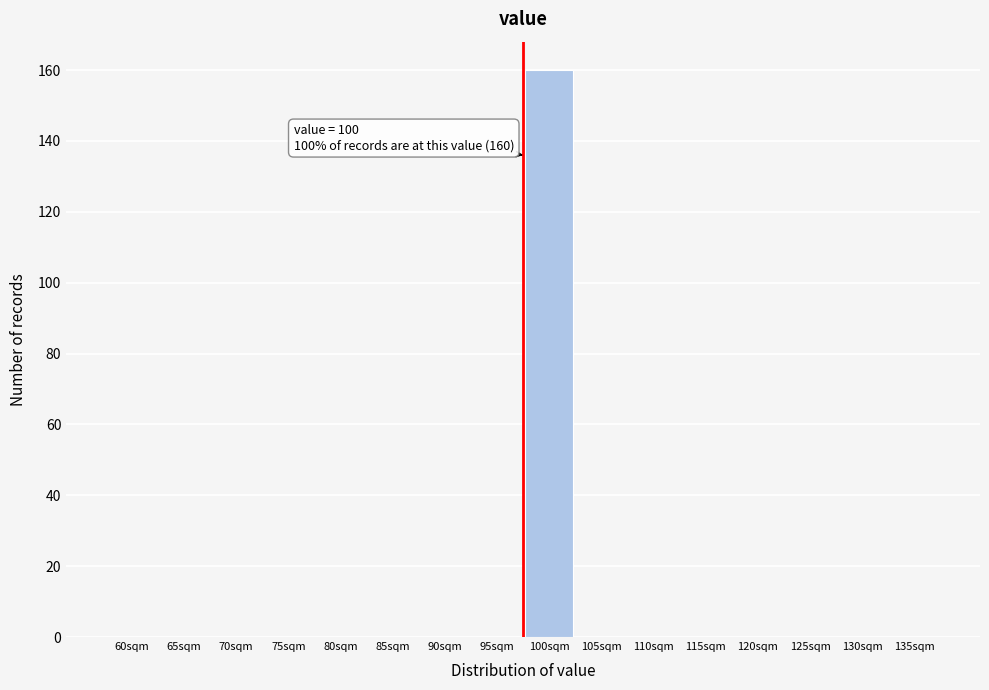

Reading right to left, extract all data points from this chart.

135sqm=0	130sqm=0	125sqm=0	120sqm=0	115sqm=0	110sqm=0	105sqm=0	100sqm=160	95sqm=0	90sqm=0	85sqm=0	80sqm=0	75sqm=0	70sqm=0	65sqm=0	60sqm=0